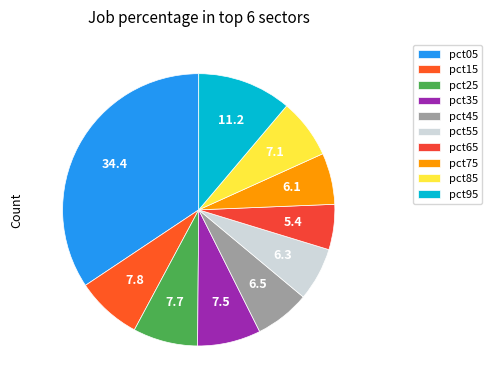

The pct05 slice represents 34% of the pie. True or false?

True